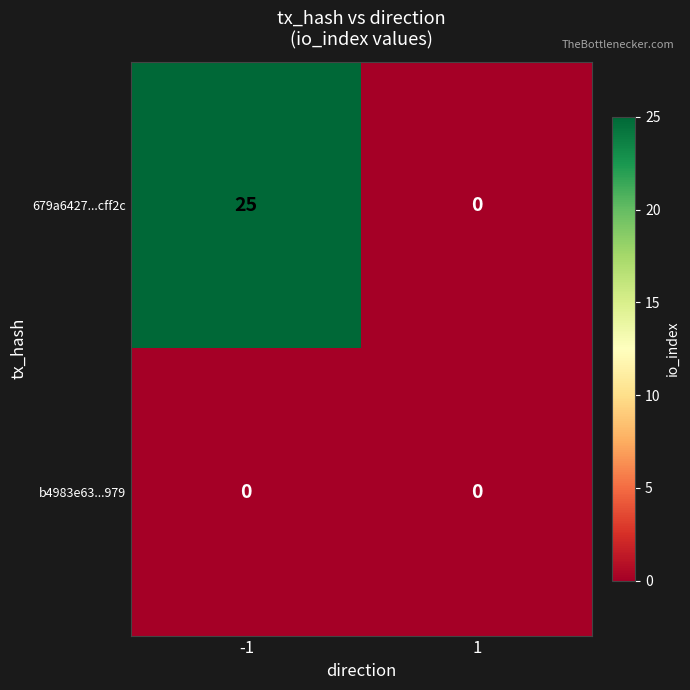

At -1, list the series in order from smallest to largest.

b4983e63...979, 679a6427...cff2c